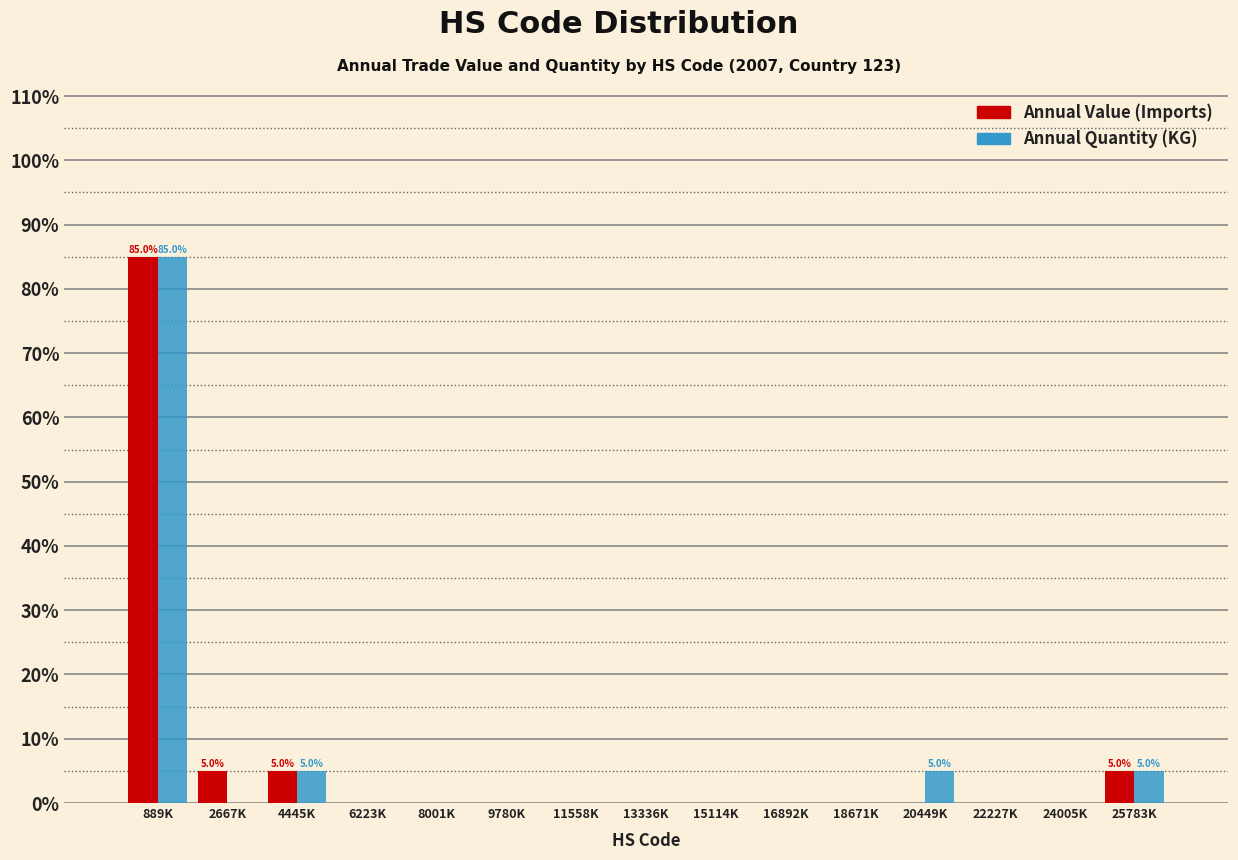

Reading left to right, what are all the values shown in this chart?

Annual Value (Imports): 889K=85	2667K=5	4445K=5	6223K=0	8001K=0	9780K=0	11558K=0	13336K=0	15114K=0	16892K=0	18671K=0	20449K=0	22227K=0	24005K=0	25783K=5
Annual Quantity (KG): 889K=85	2667K=0	4445K=5	6223K=0	8001K=0	9780K=0	11558K=0	13336K=0	15114K=0	16892K=0	18671K=0	20449K=5	22227K=0	24005K=0	25783K=5